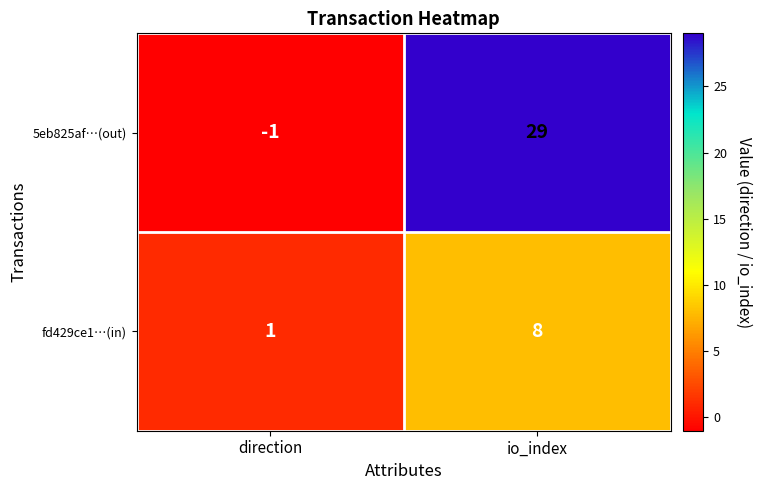

At how many categories does at least one series exceed 12?

1